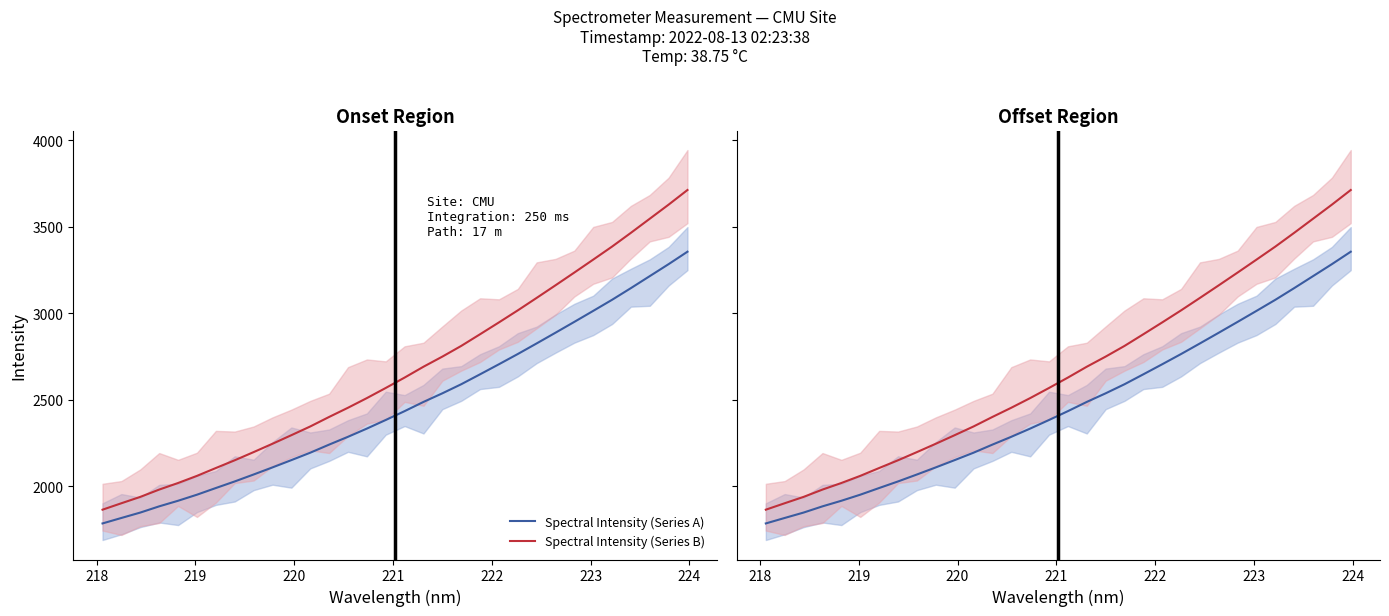

How many data points in Spectral Intensity (Series B) are less than 2628?

16